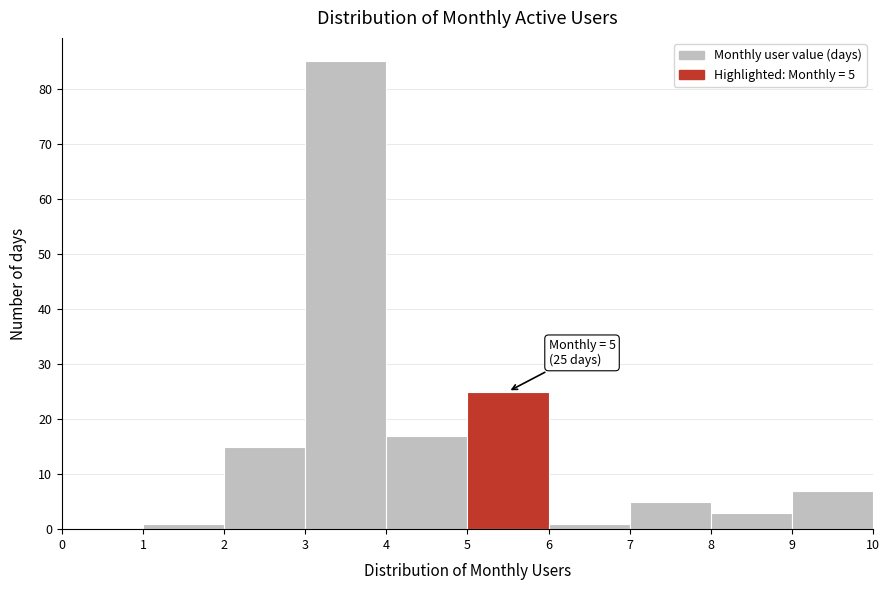

Over which range of the x-axis is the bar tallest?

3 to 4